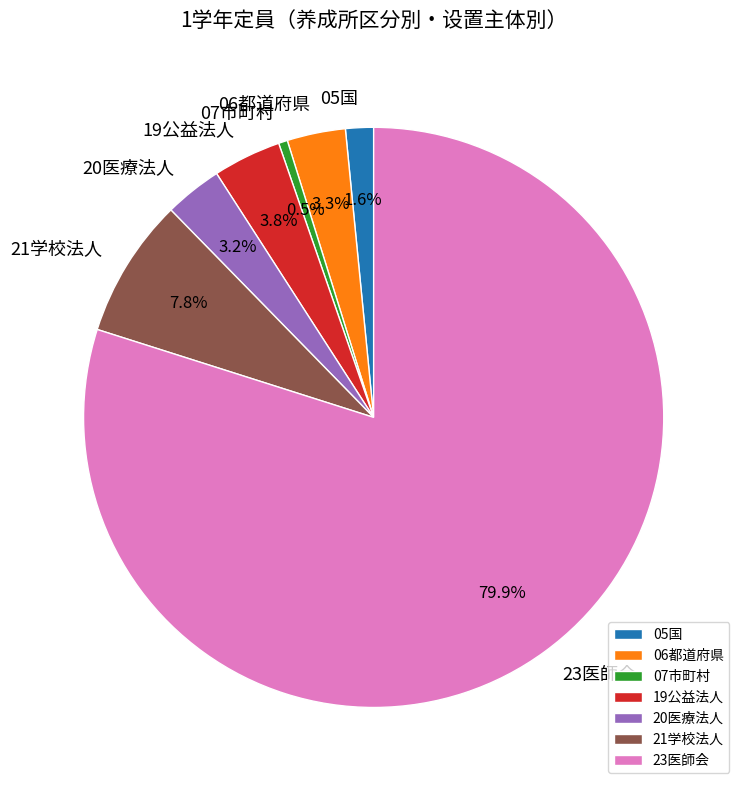

What is the largest slice in the pie chart?

23医師会